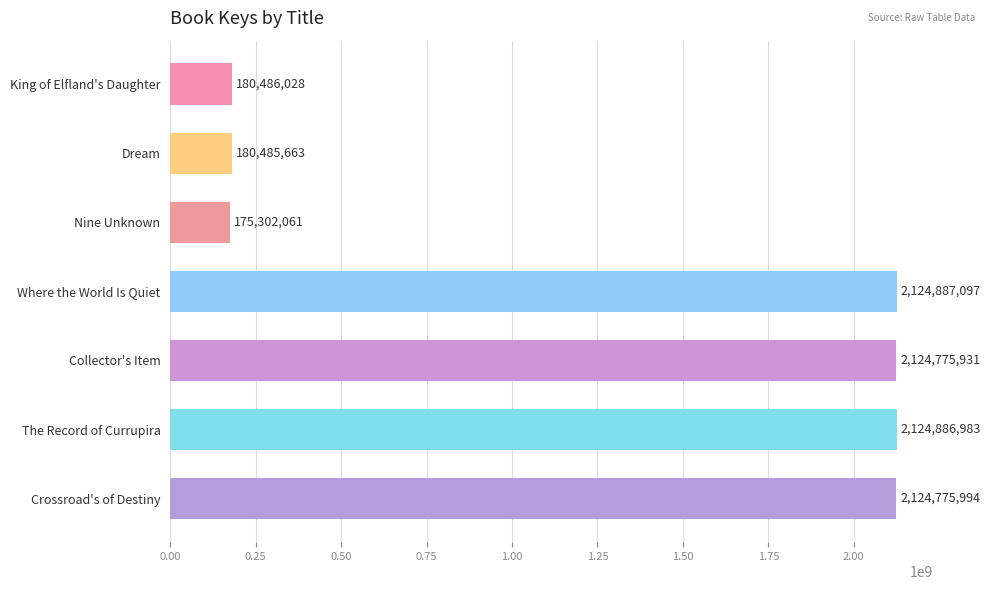

List the labels in order of value, largest first.

Where the World Is Quiet, The Record of Currupira, Crossroad's of Destiny, Collector's Item, King of Elfland's Daughter, Dream, Nine Unknown